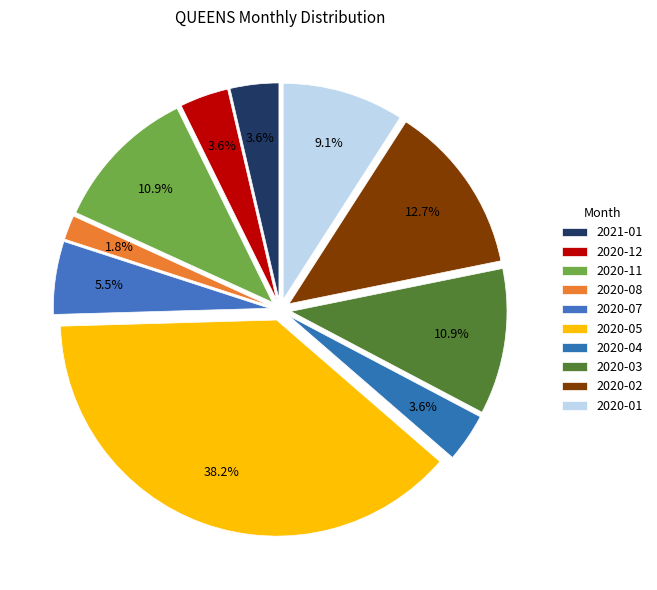

How many segments does this pie chart have?

10